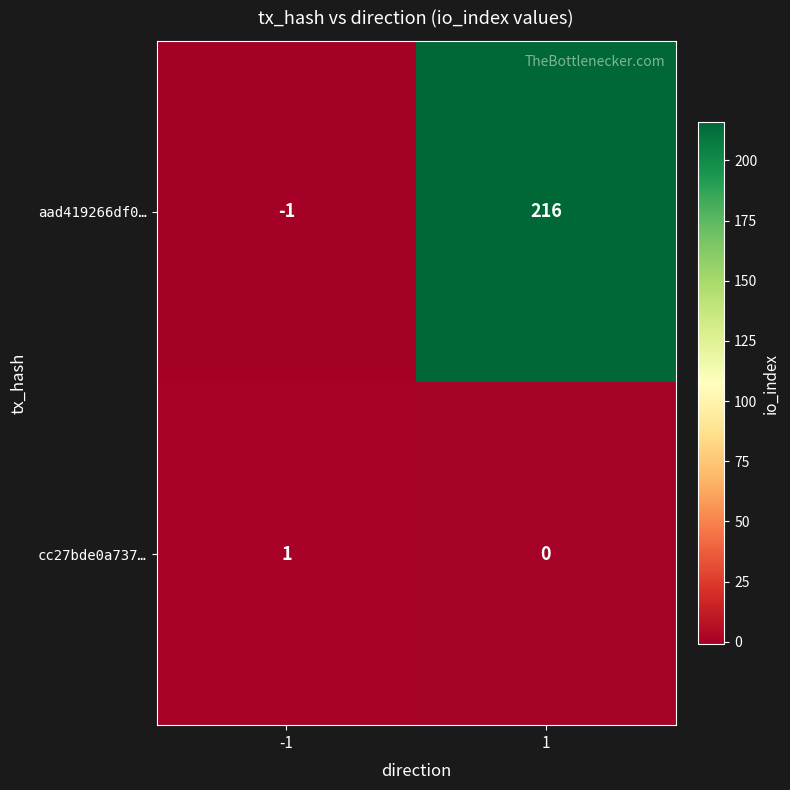

What is the approximate value of aad419266df0… at 1, to the nearest 10?

220